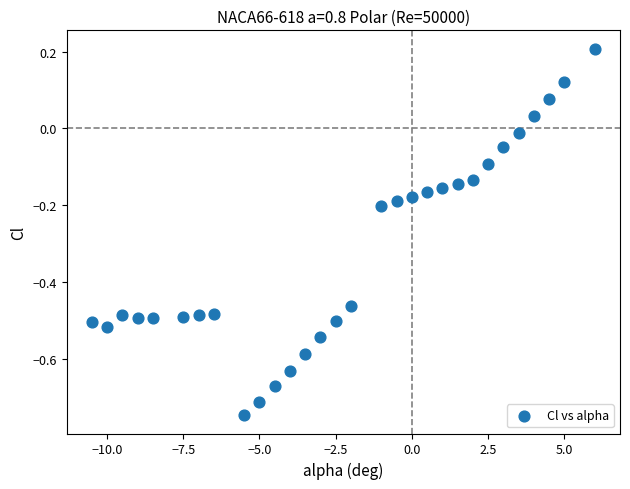

What is the range of X values (max minus min)?

16.5